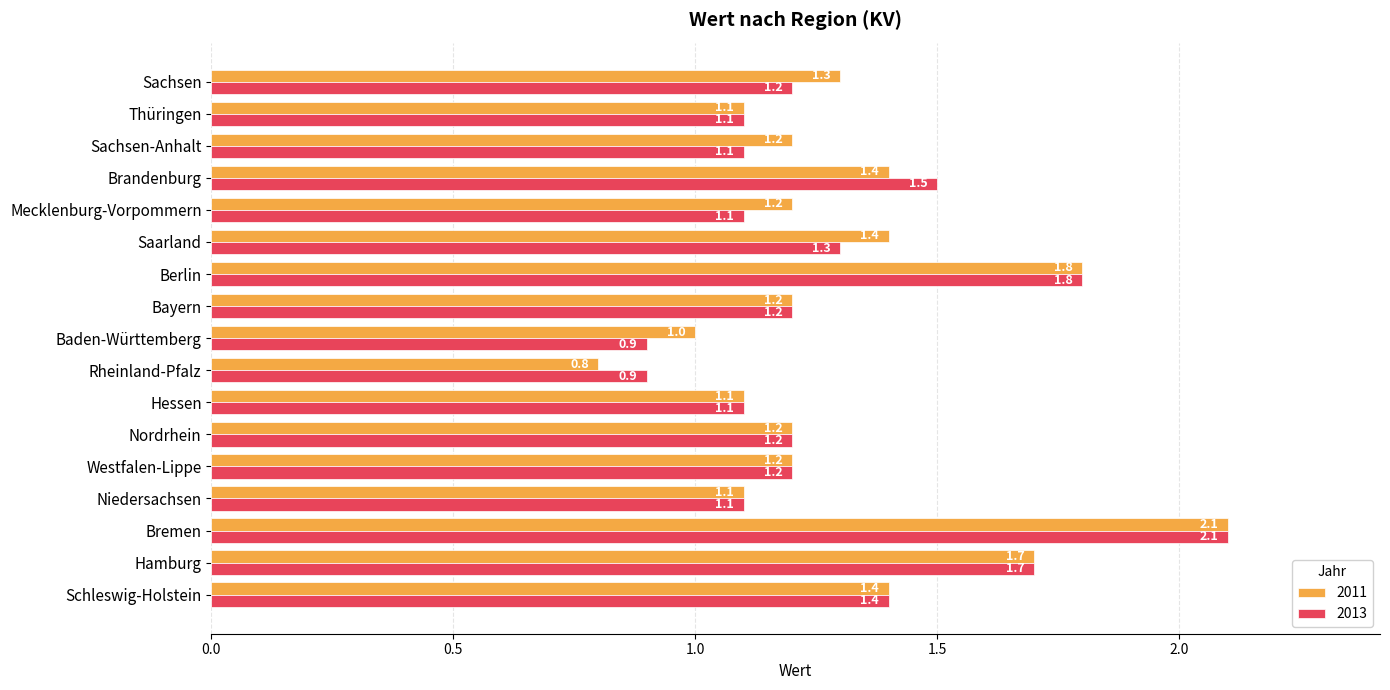

Which category has the highest value in the 2013 series?

Bremen